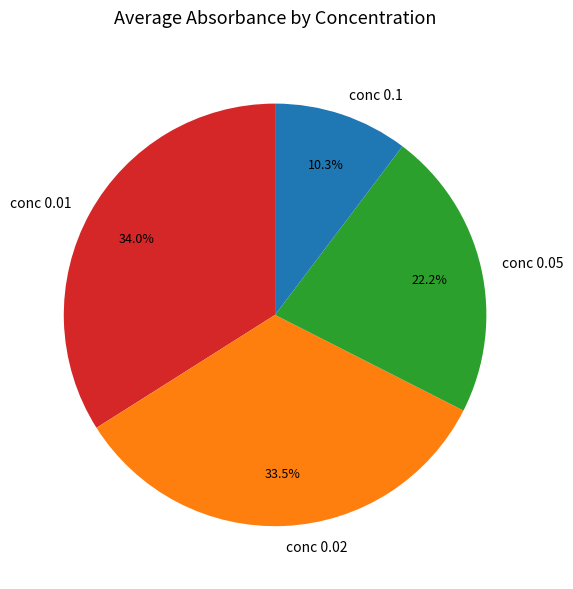

What is the smallest slice in the pie chart?

conc 0.1